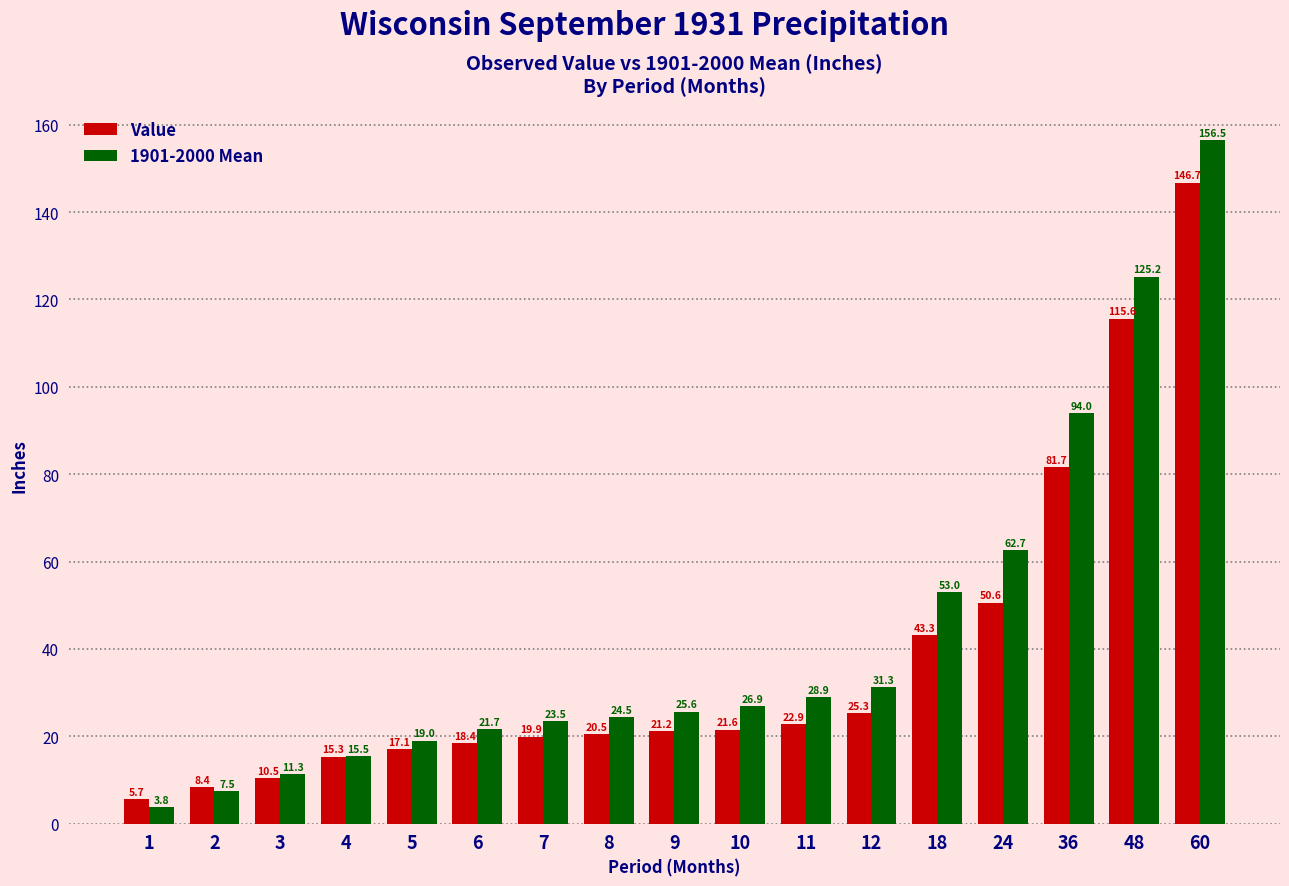

The Value series shows 14.1 at 11. True or false?

False